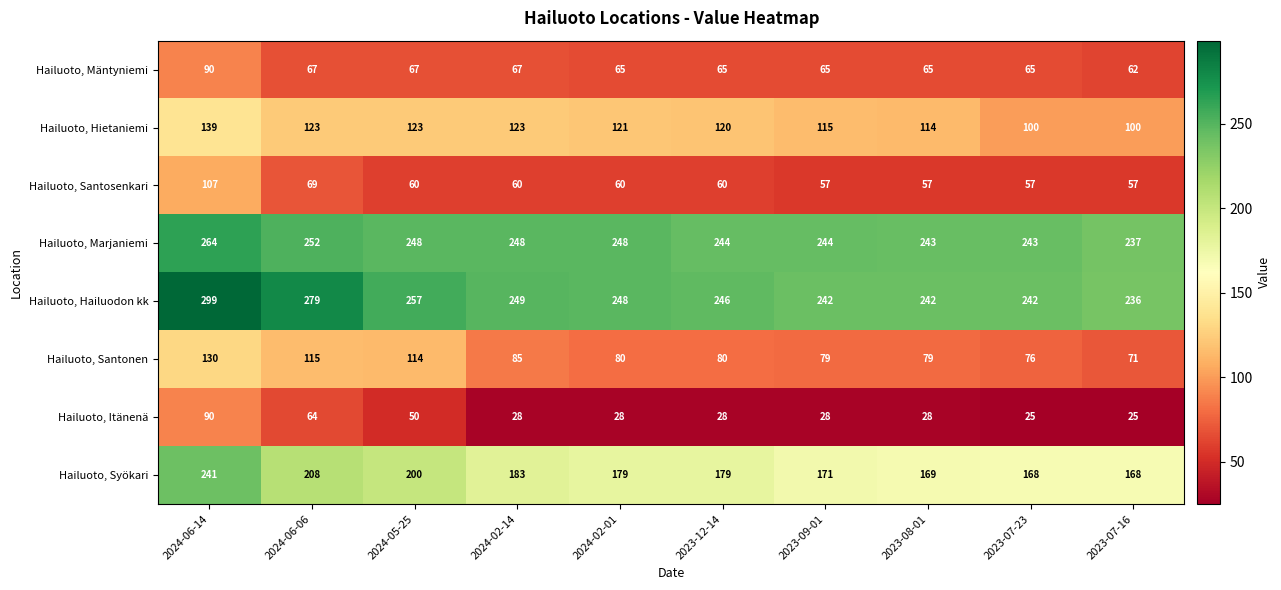

Count the number of data series in this chart.

8